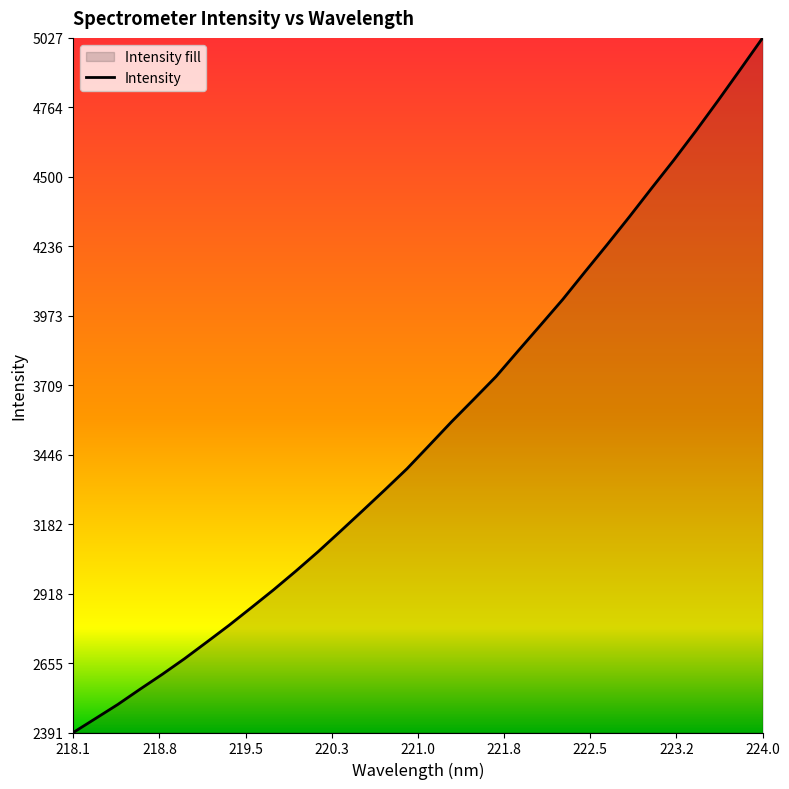

What is the difference between the maximum and minimum values?

2636.2